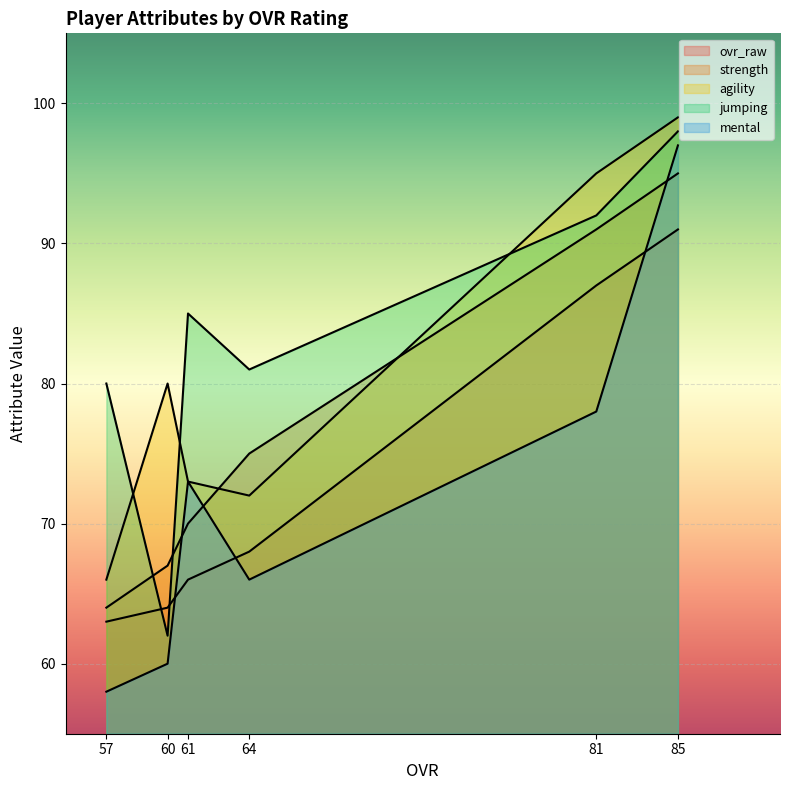

At which label is strength closest to 79?

64